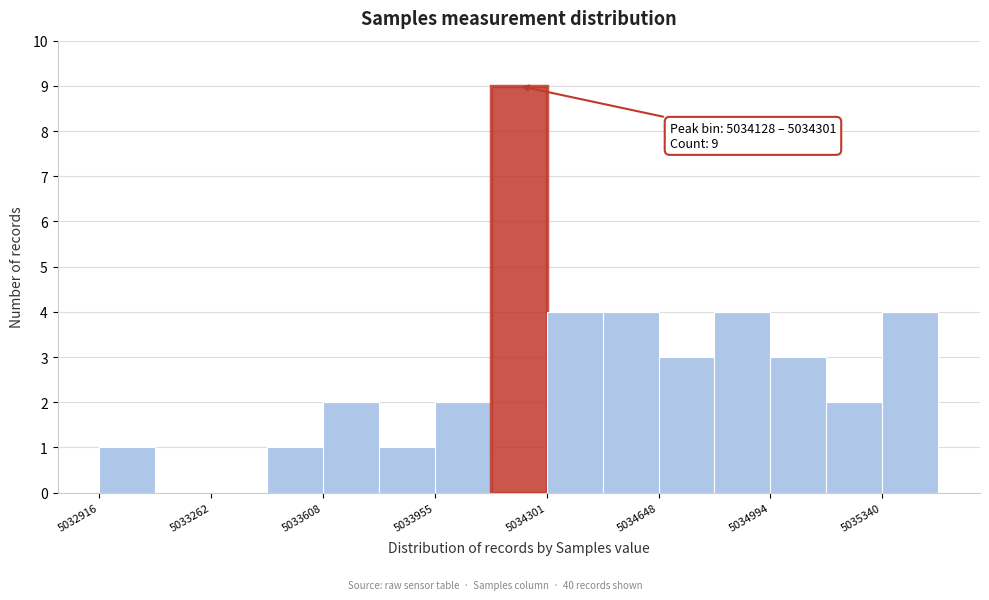

Read against the x-axis, roughly where is the centre of the tallest bar?

5034200